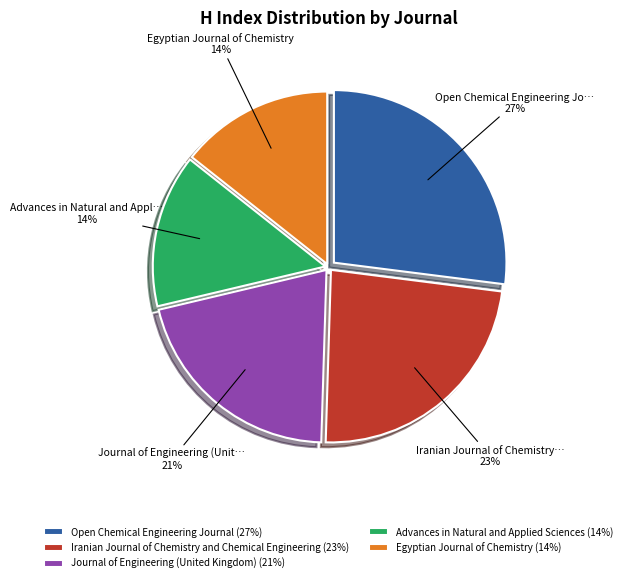

Do Journal of Engineering (United Kingdom) and Advances in Natural and Applied Sciences together represent more than half of the pie?

No